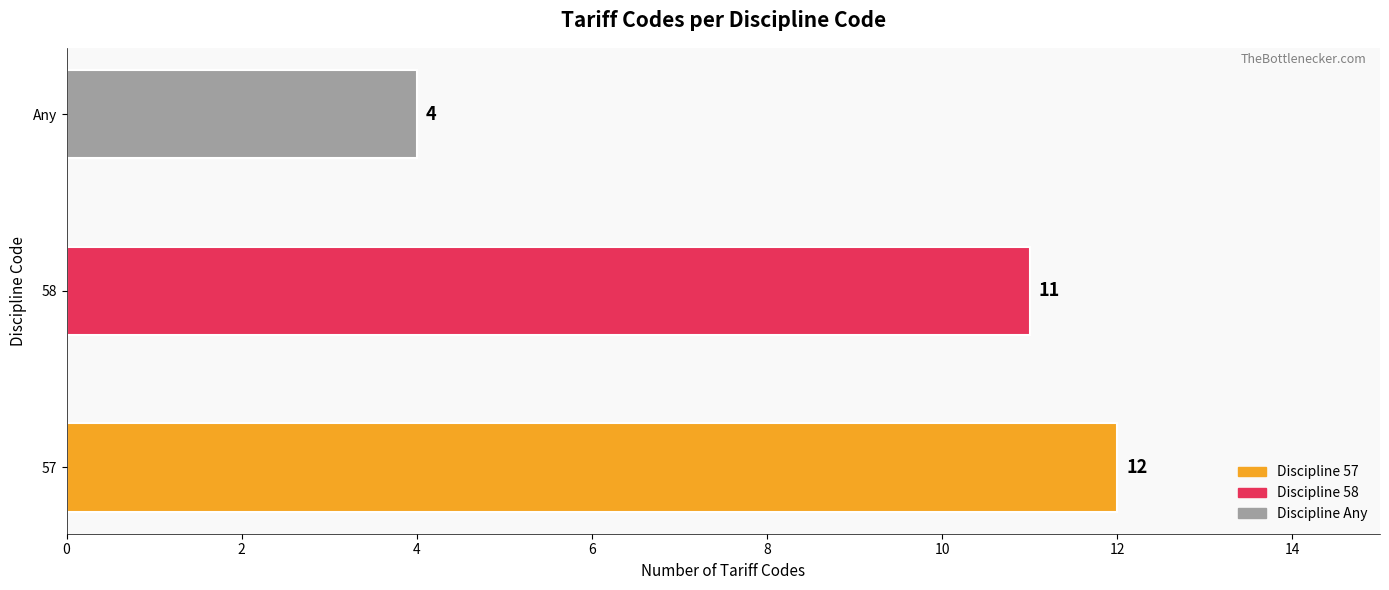

Is it true that the value at Any is 7?

False